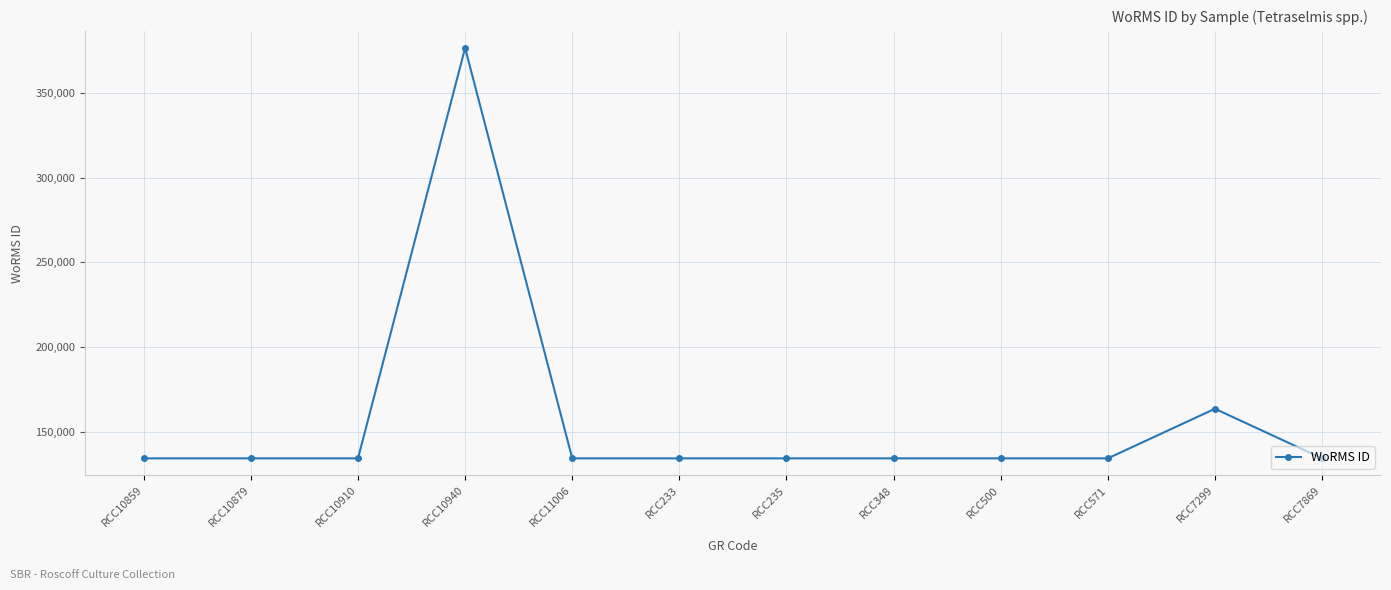

Which label corresponds to the largest value in the chart?

RCC10940